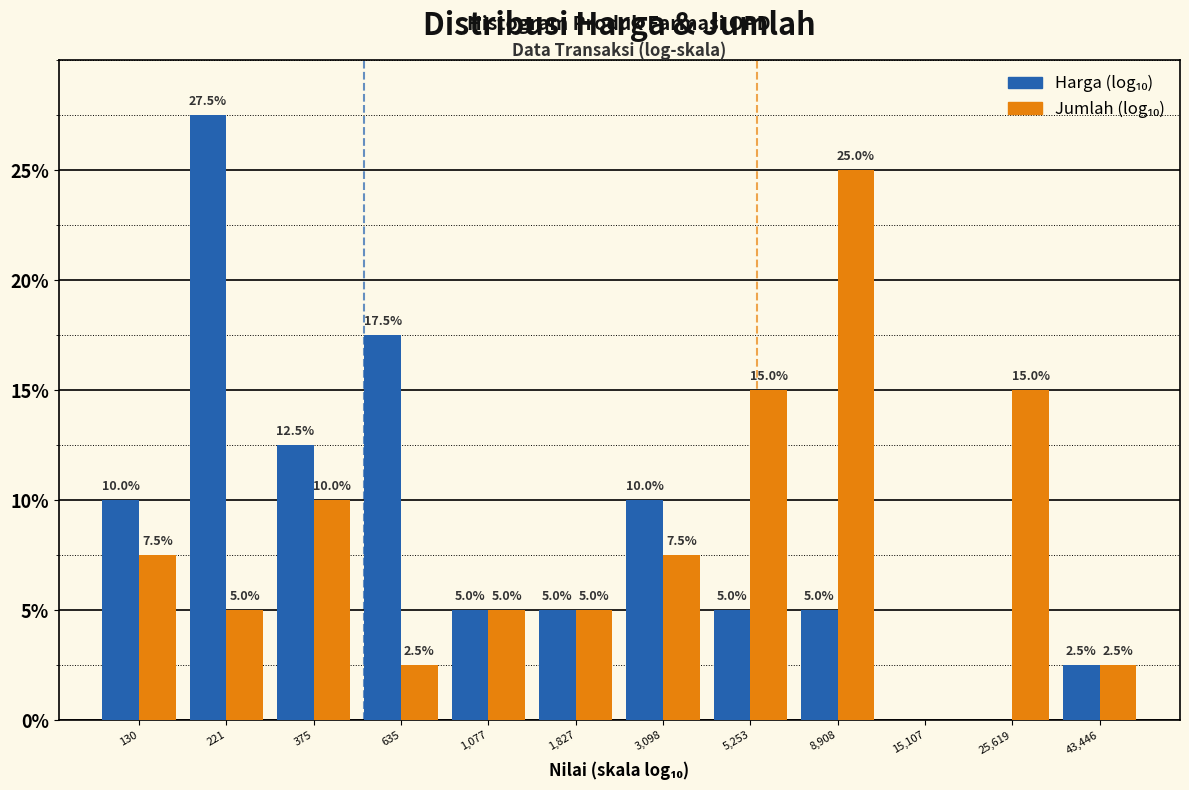

Reading left to right, list all the values displayed in this chart.

Harga: 130=10.0	221=27.5	375=12.5	635=17.5	1,077=5.0	1,827=5.0	3,098=10.0	5,253=5.0	8,908=5.0	15,107=0.0	25,619=0.0	43,446=2.5
Jumlah: 130=7.5	221=5.0	375=10.0	635=2.5	1,077=5.0	1,827=5.0	3,098=7.5	5,253=15.0	8,908=25.0	15,107=0.0	25,619=15.0	43,446=2.5